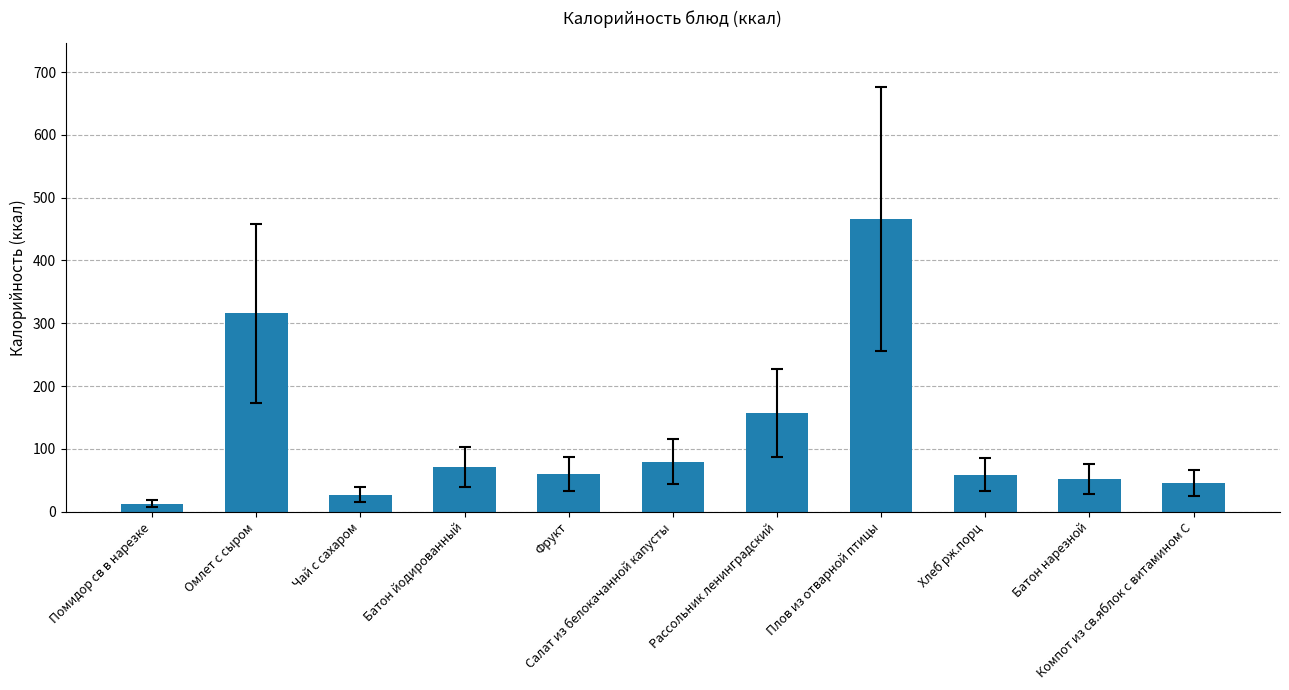

Where is the data nearest to the value 239?

Омлет с сыром